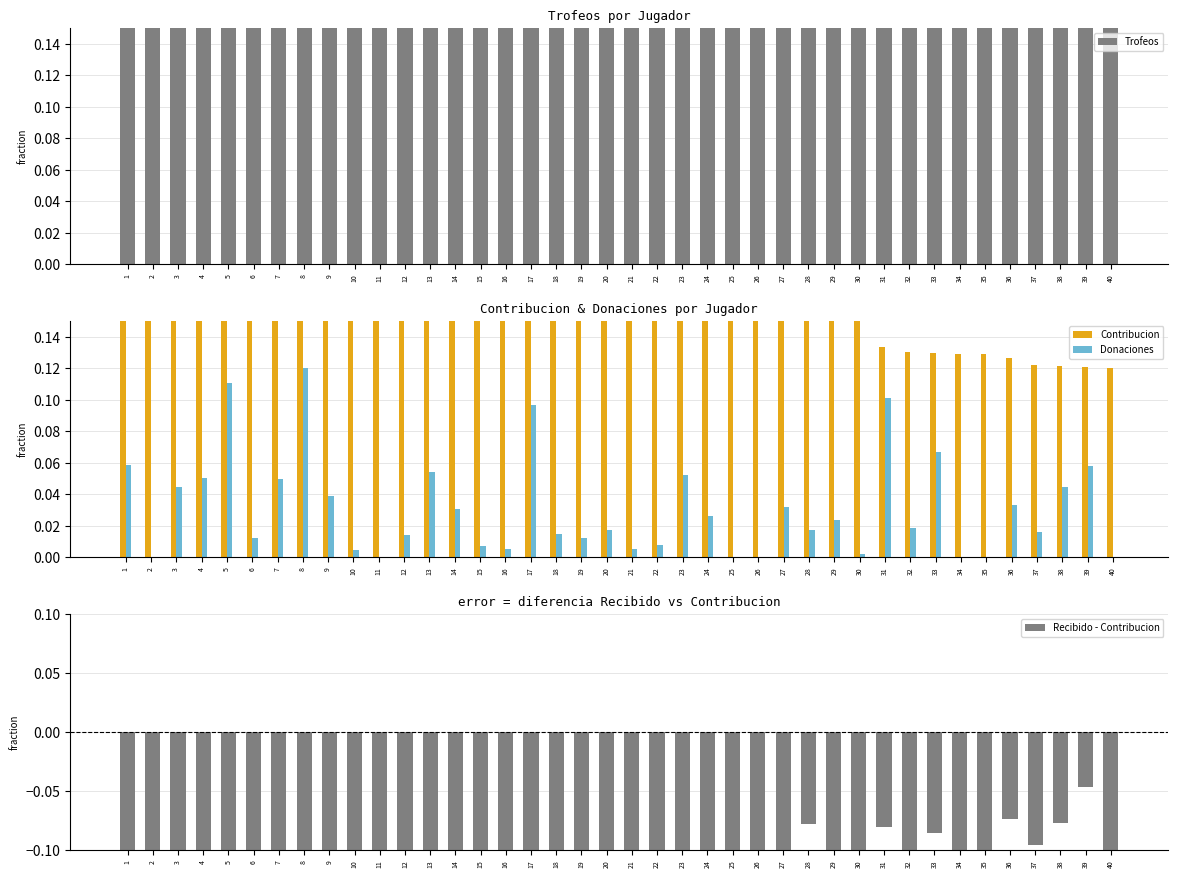

What is the difference between the maximum and minimum values in the Donaciones series?

0.1